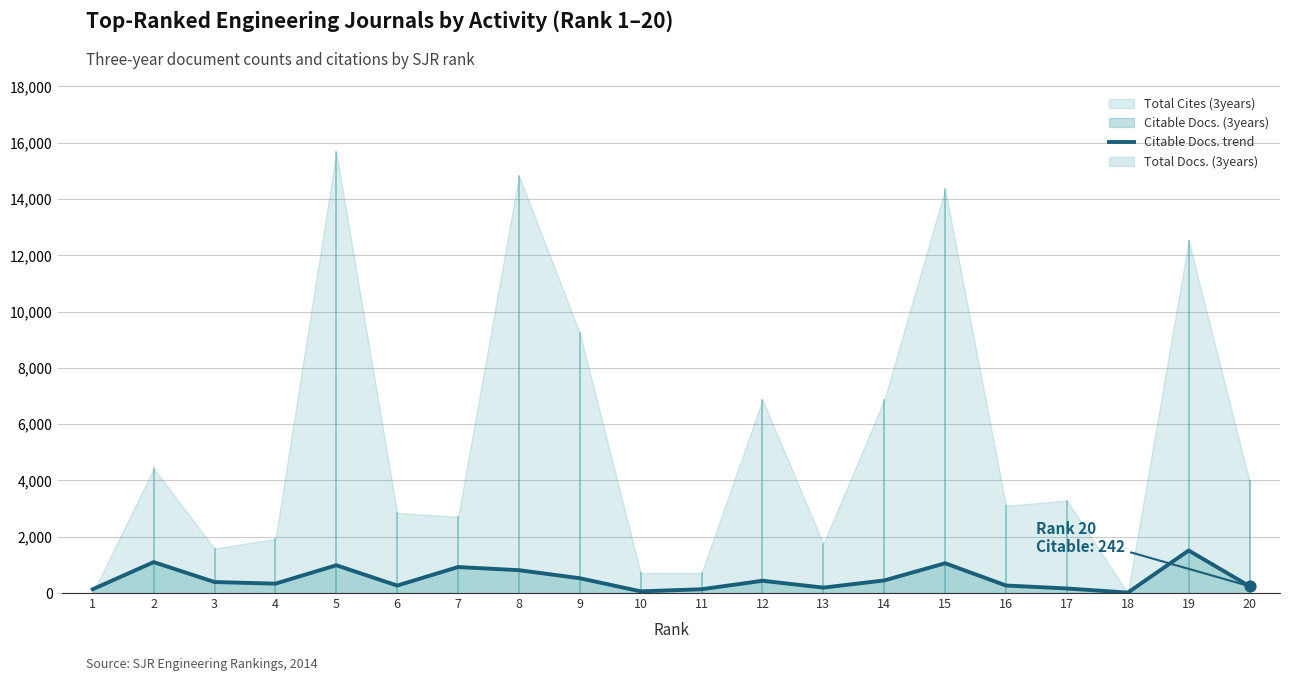

Which has a higher value, 14 or 16?

14